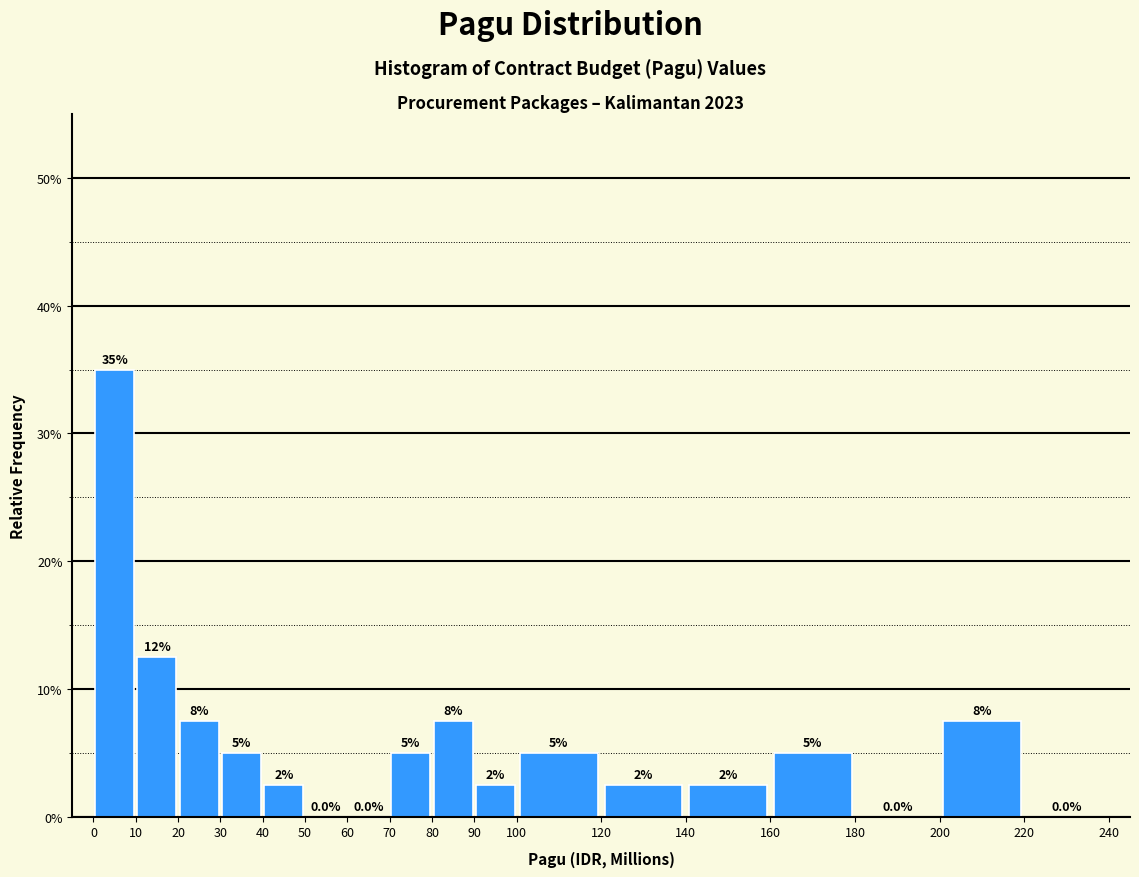

Over which range of the x-axis is the bar tallest?

0 to 10